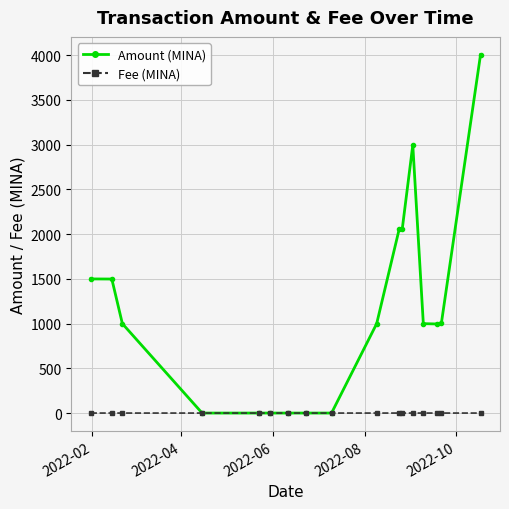

What is the maximum value shown in the chart?

4005.3